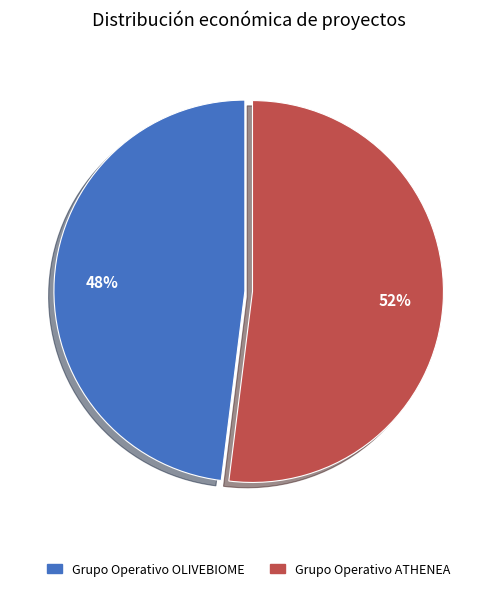

To the nearest percent, what percentage of the pie is Grupo Operativo OLIVEBIOME?

48%